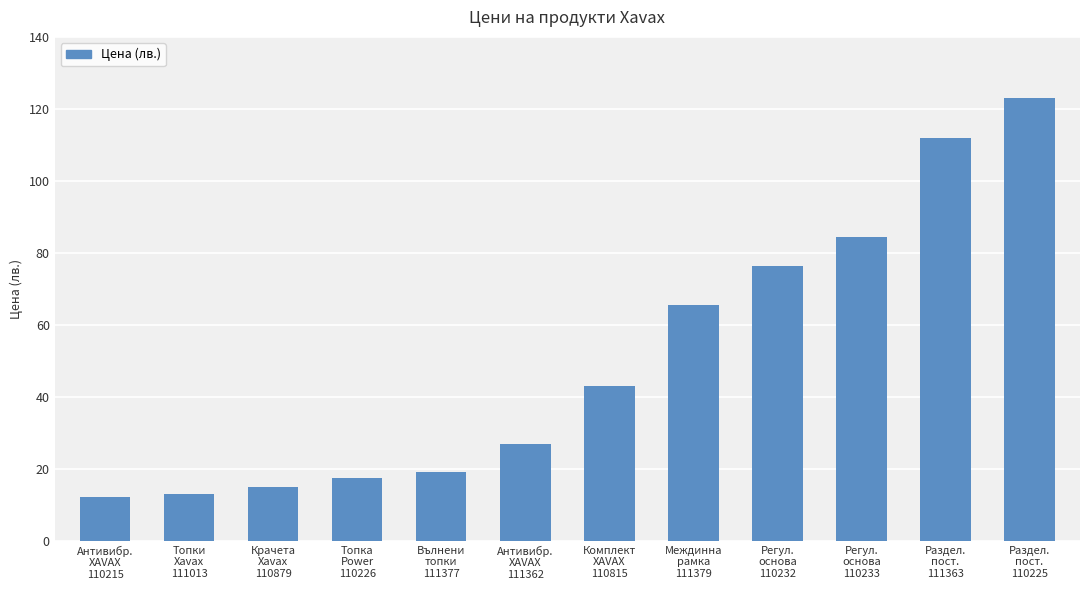

The chart shows a value of 150.2 at Регул.
основа
110233. True or false?

False